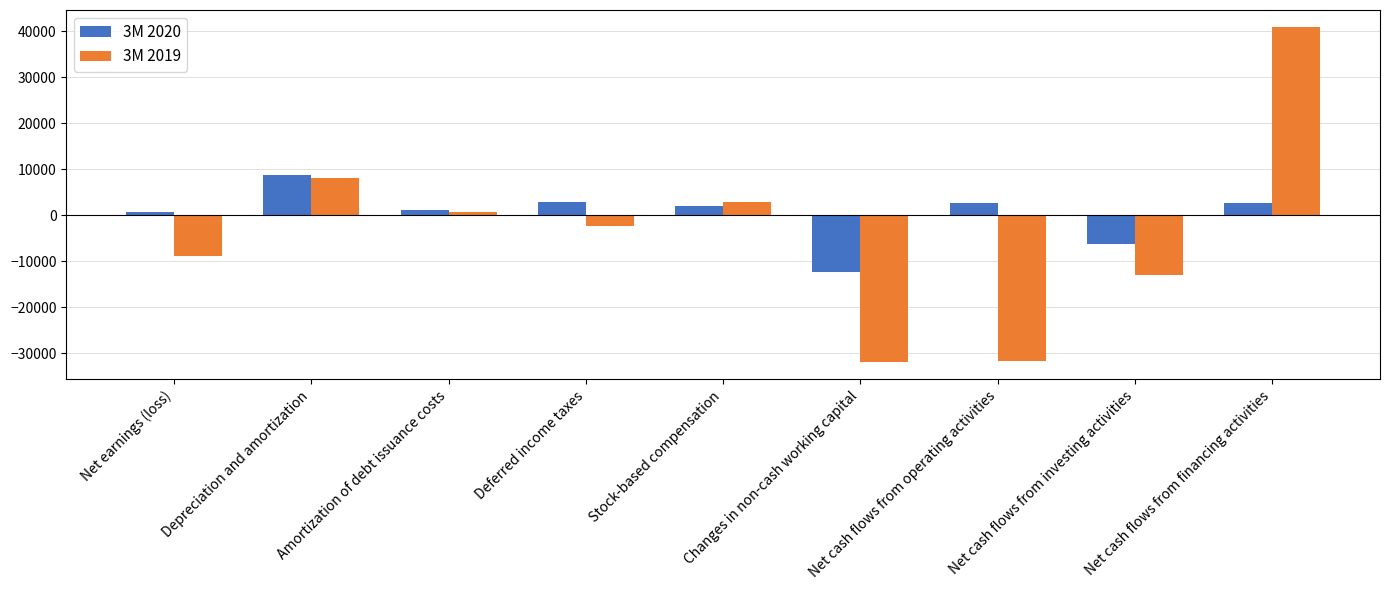

Between Depreciation and amortization and Net cash flows from financing activities, which series saw the biggest shift?

3M 2019